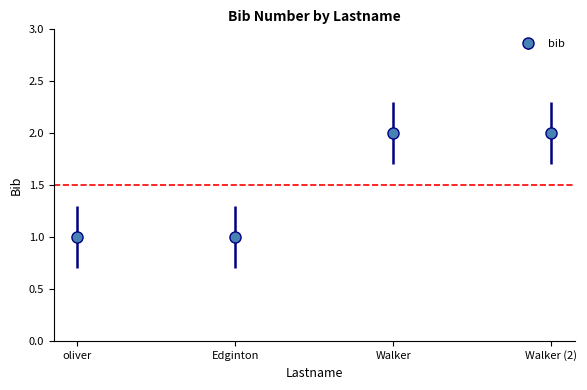

What is the average value?

2